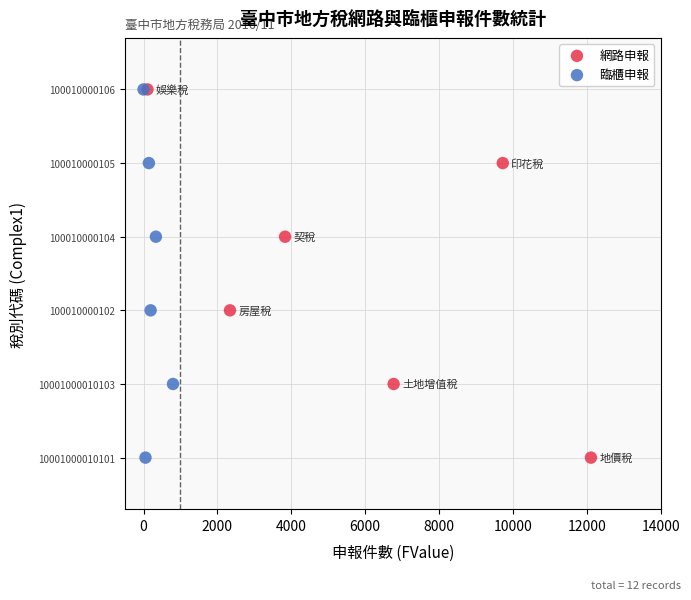

What are all the series names shown in the legend?

網路申報, 臨櫃申報